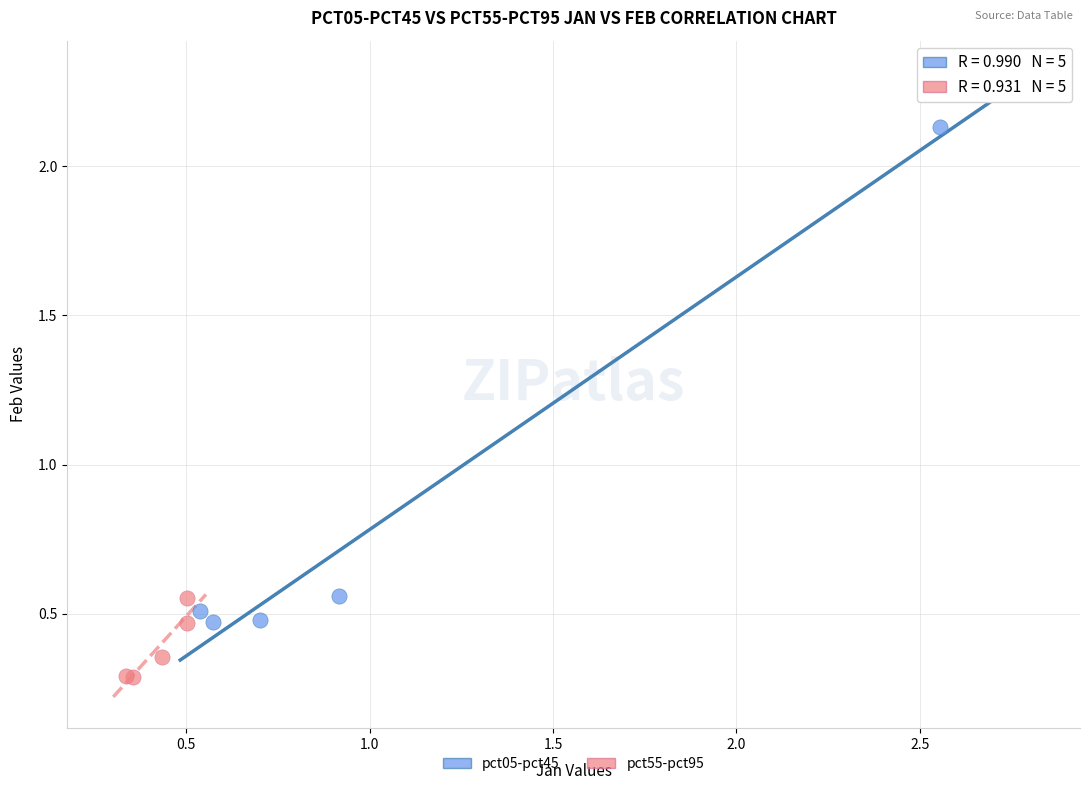

Which series reaches the minimum Y coordinate?

pct55-pct95